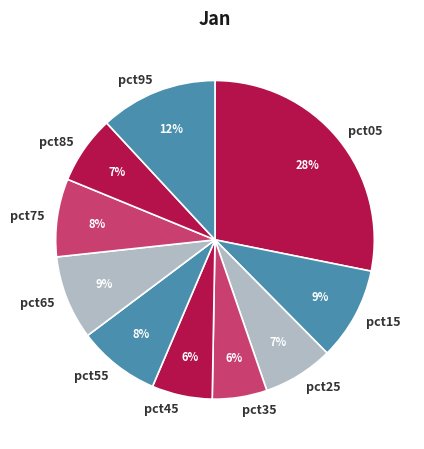

To the nearest percent, what portion does pct95 represent?

12%